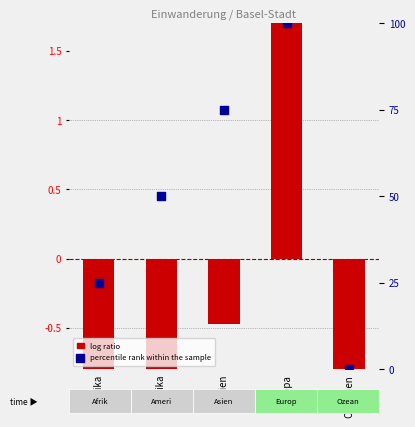

Which series has the widest spread of Y values?

percentile rank within the sample